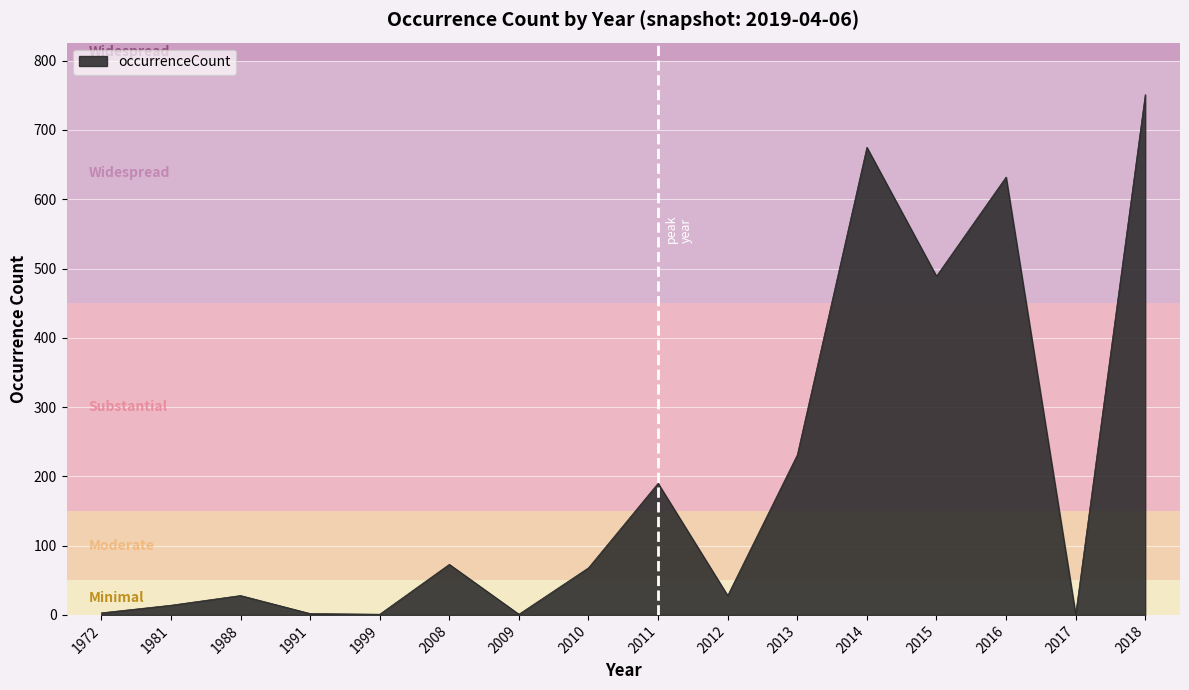

The chart shows a value of 1247 at 2018. True or false?

False